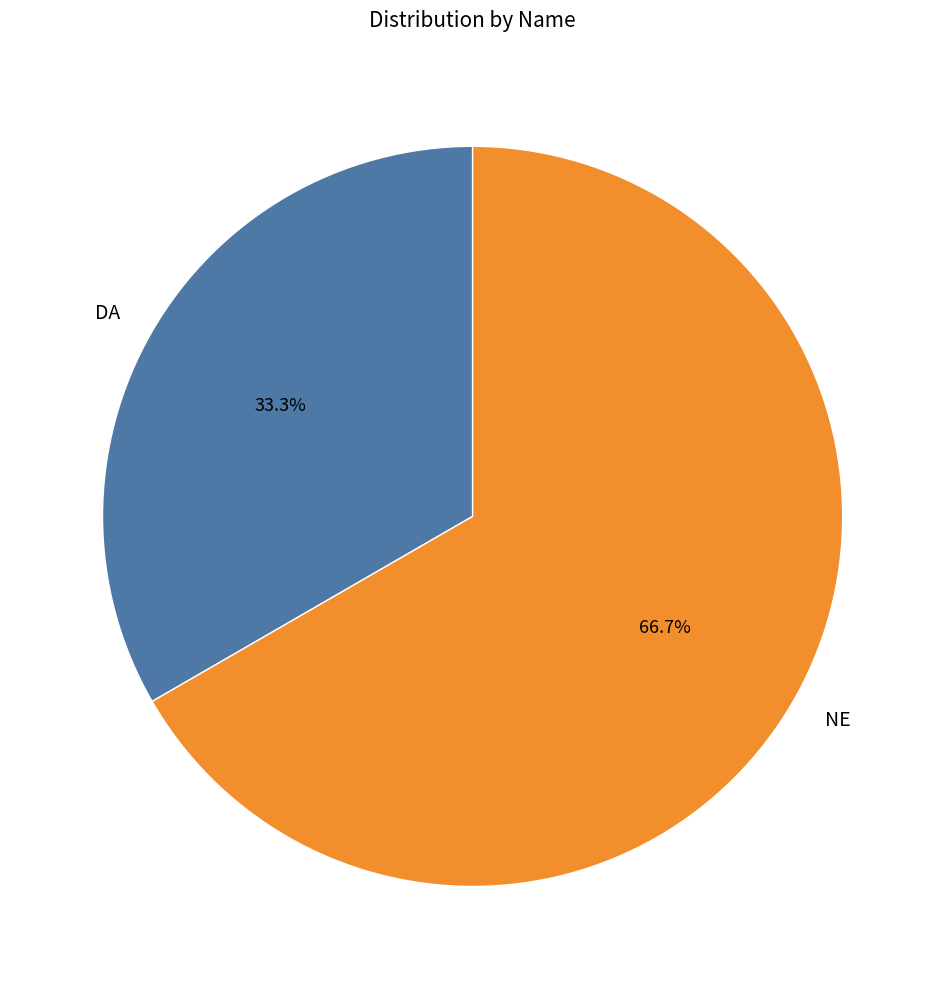

How many segments does this pie chart have?

2